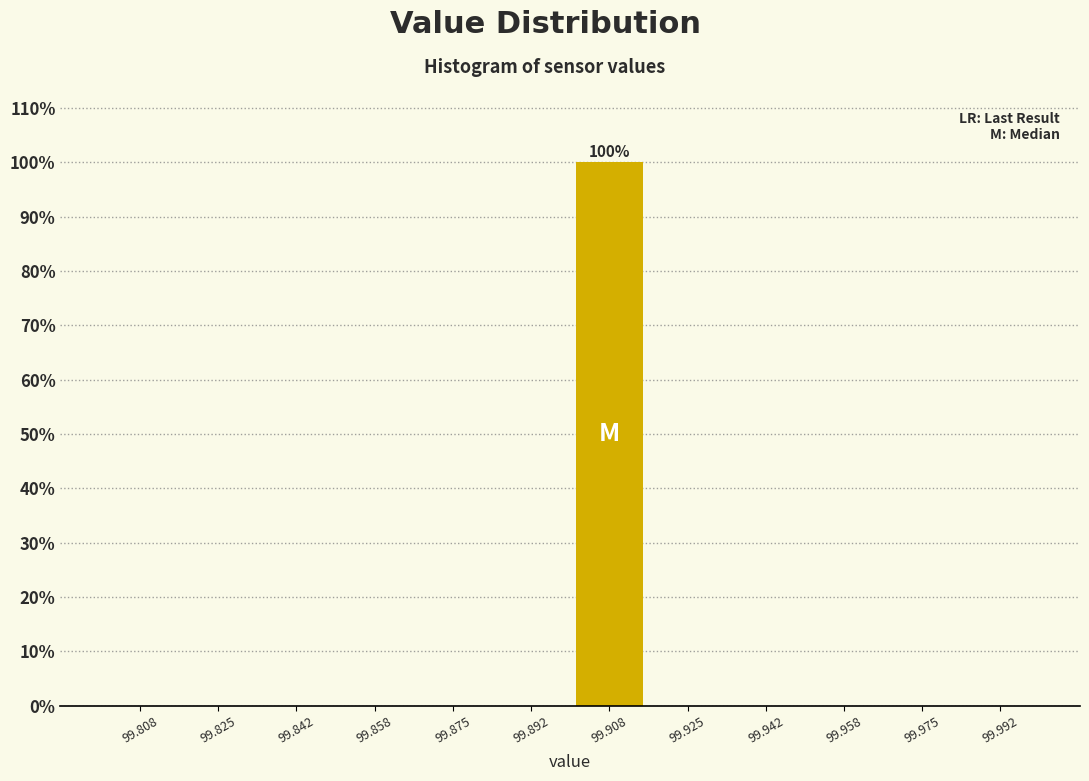

Over which range of the x-axis is the bar tallest?

99.900 to 99.916